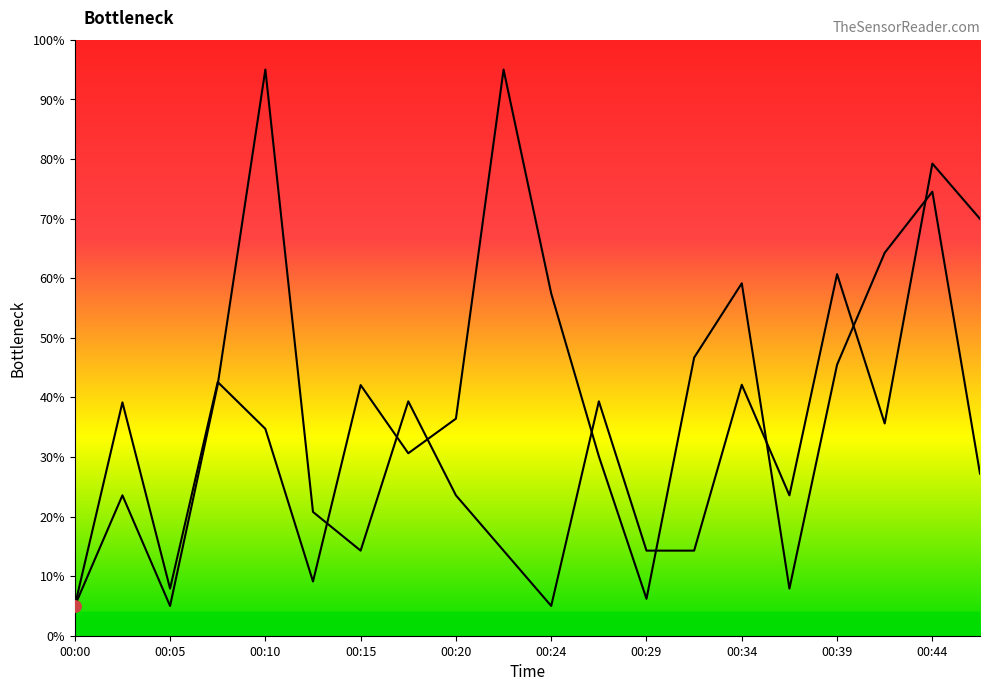

The value of SDS_P2 at 00:46 is 69.9. True or false?

True